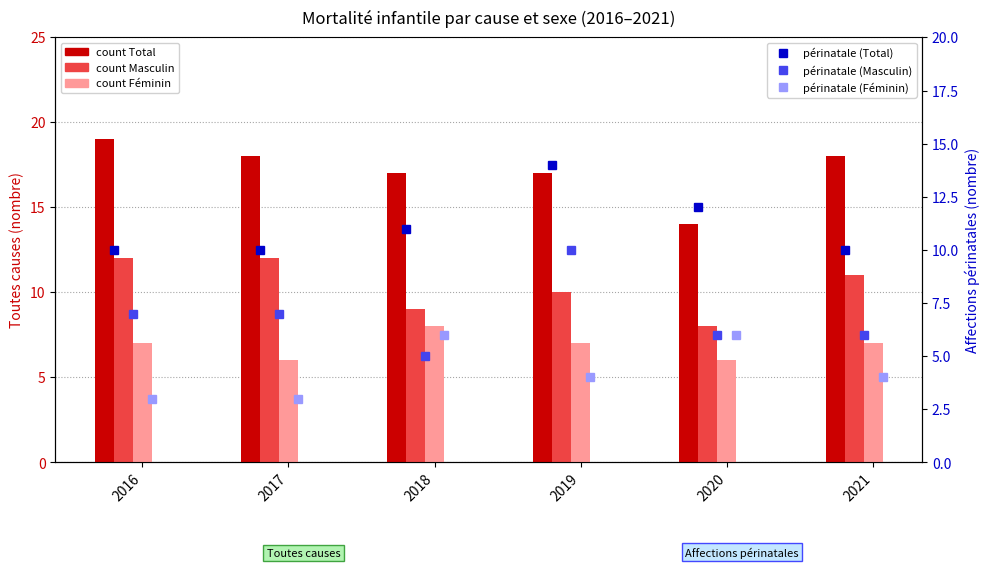

How many data points does each series have?

6